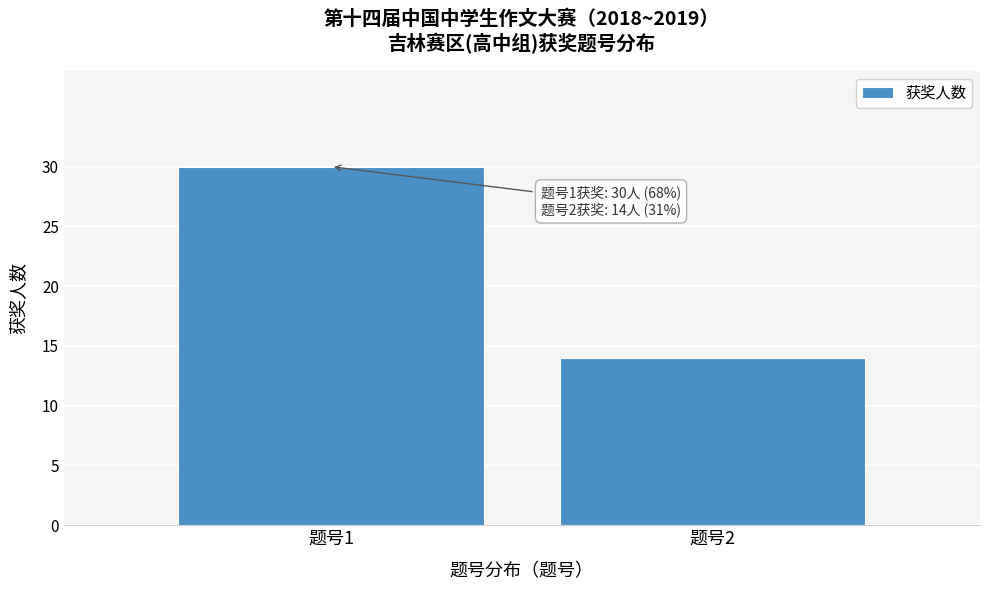

Reading left to right, what are all the values shown in this chart?

题号1=30	题号2=14